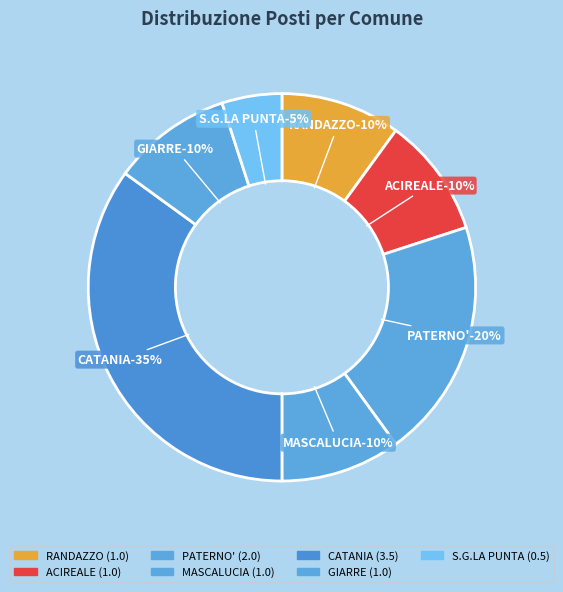

The GIARRE slice represents 4% of the pie. True or false?

False